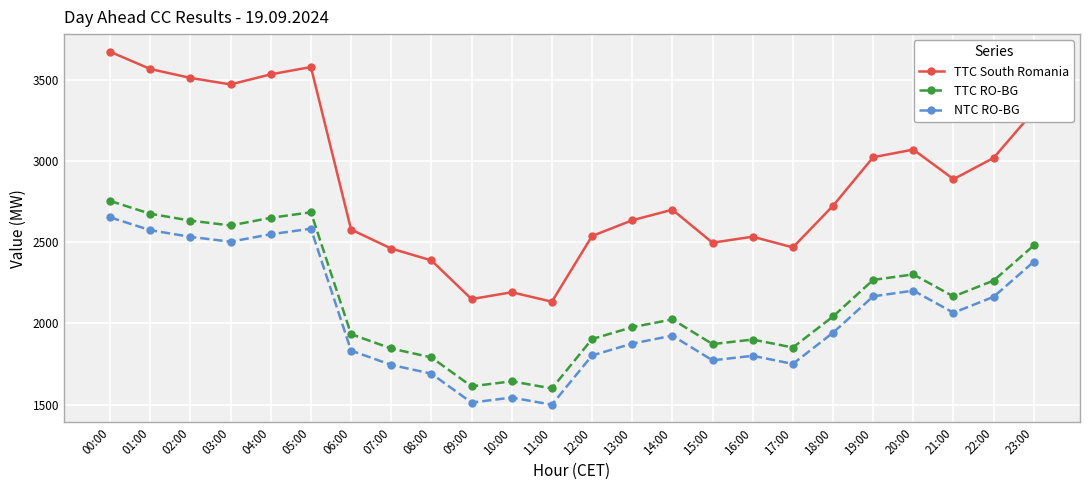

What are all the series names shown in the legend?

TTC South Romania, TTC RO-BG, NTC RO-BG